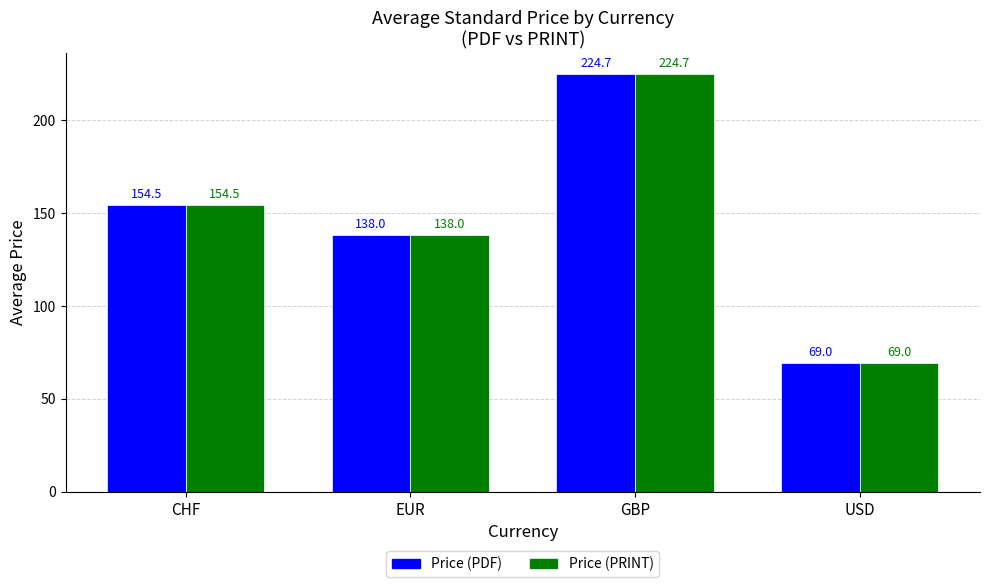

What value does the Price (PDF) series have at USD?

69.0